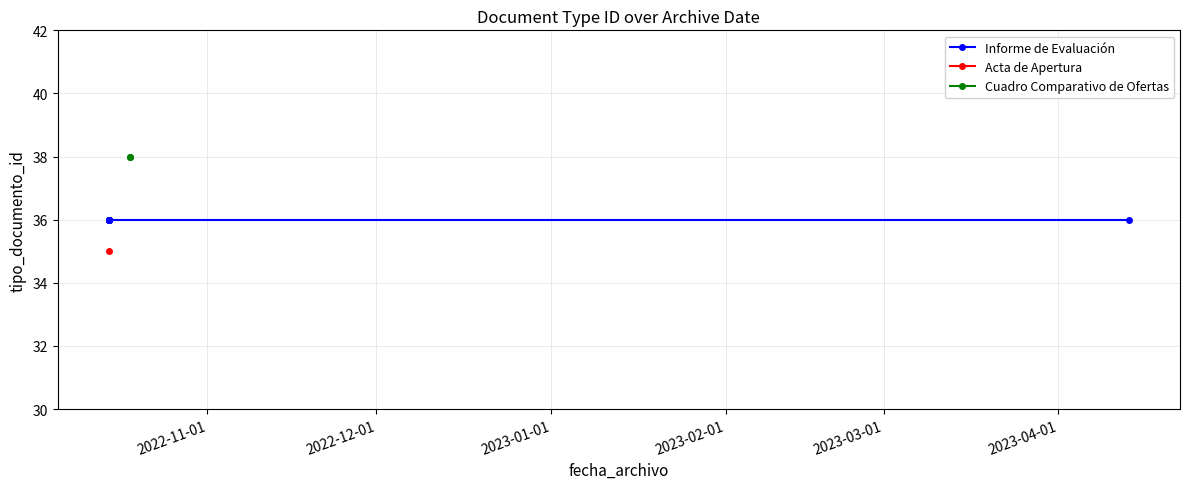

What is the approximate value at 2022-10-14 11:38:38?

35